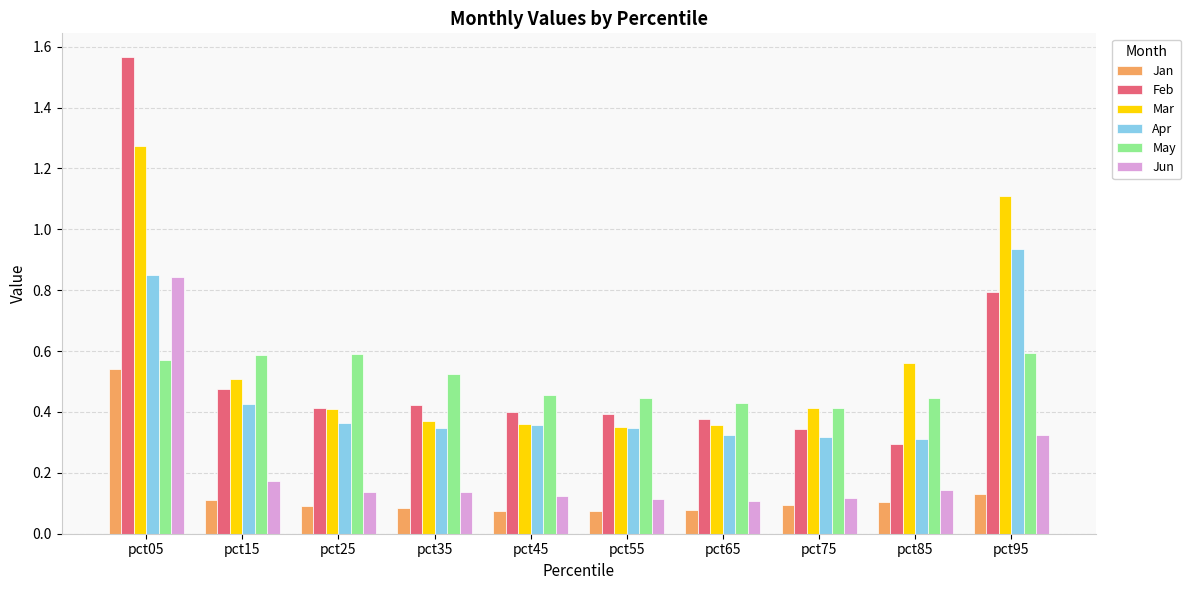

Is it true that May equals 0.5 at pct45?

True